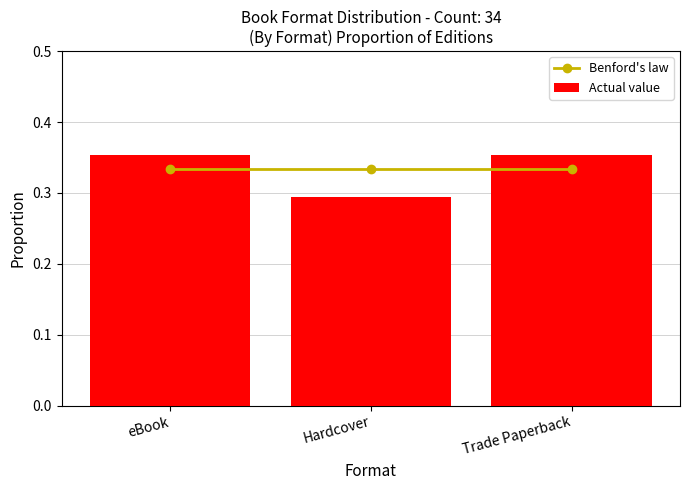

The Actual value series shows 0.4 at Trade Paperback. True or false?

True